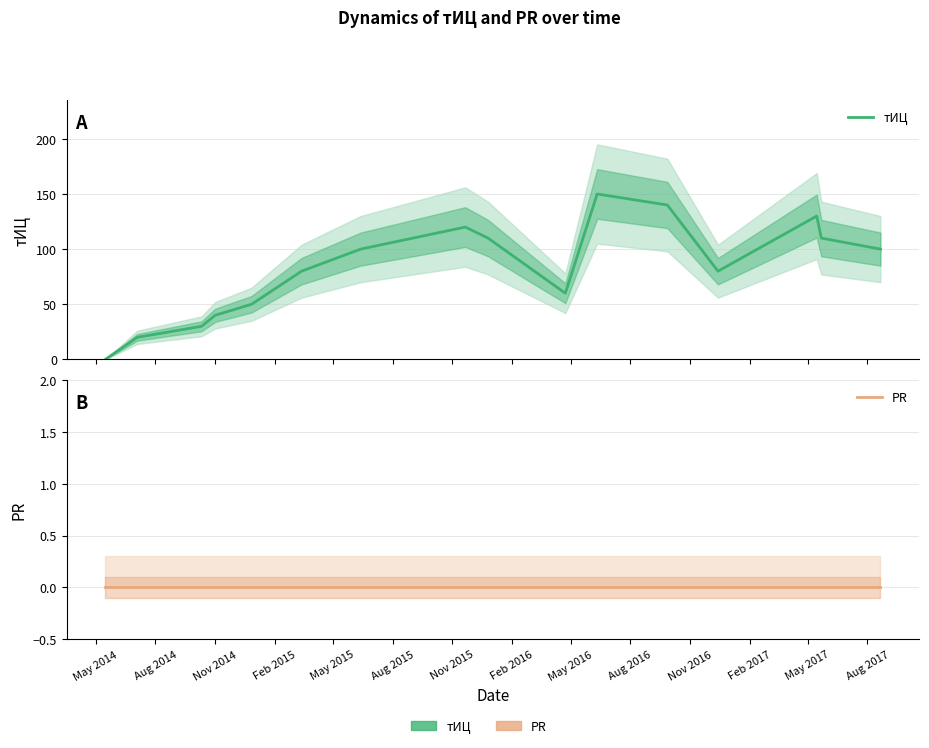

What are all the series names shown in the legend?

тИЦ, PR